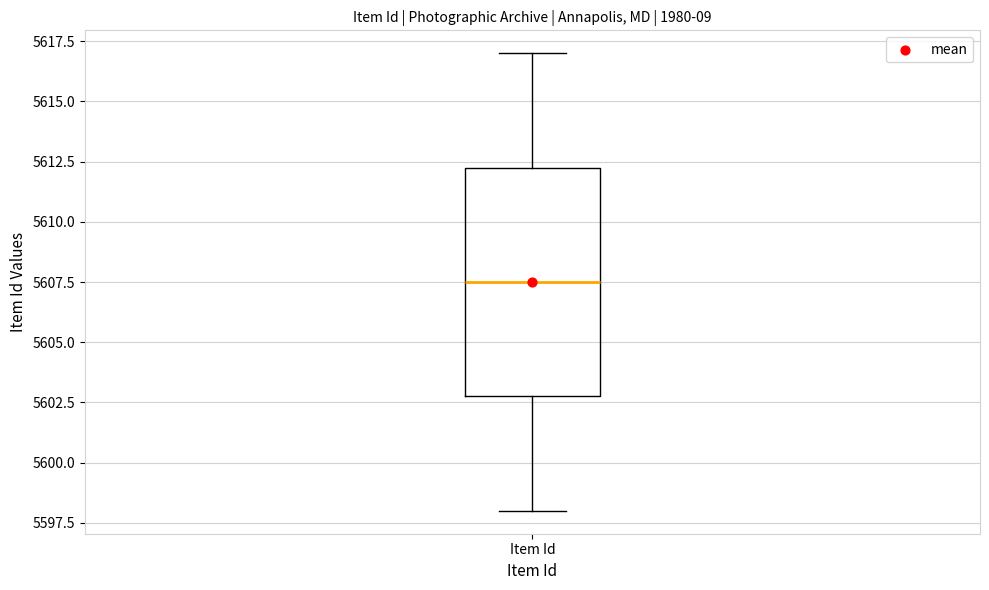

Transcribe this box plot: give where the median line is, the range the box spans, and where the two whiskers end, as read against the y-axis. The values are not printed on the chart, so give them approximately, as read against the axis.

median 5607.5, box 5603.0 to 5612.5, whiskers 5598.0 to 5617.0